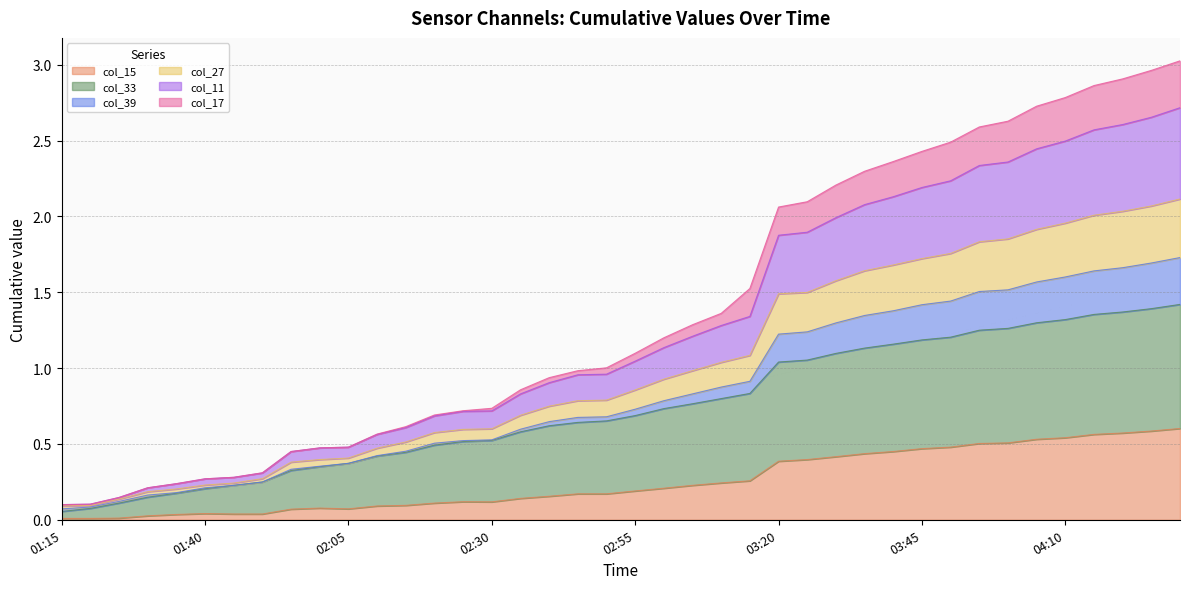

True or false: col_15 has more than 0 interior local peaks.

True